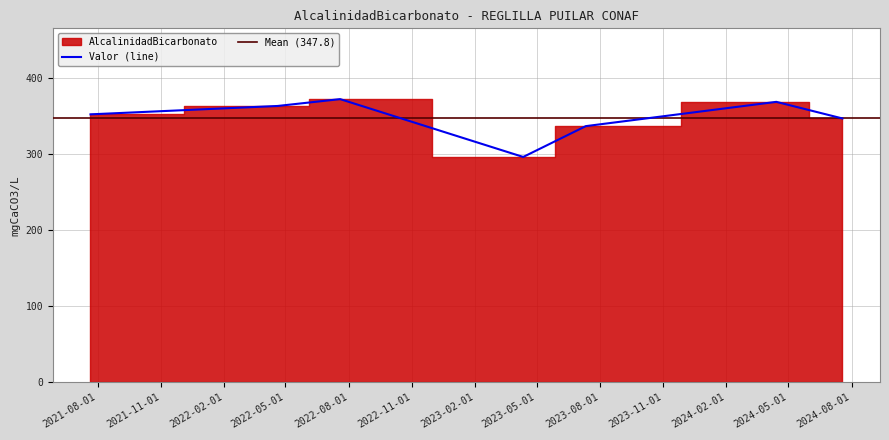

What is the sum of the values at 2023-07-11 13:53:00 and 2022-07-19 11:12:00?

708.5